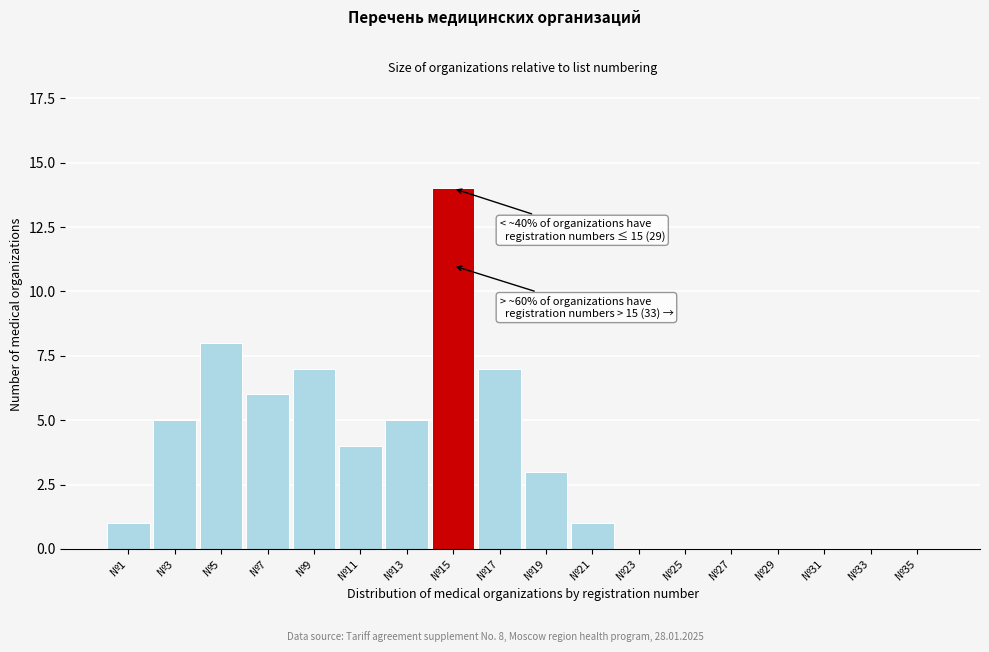

Reading left to right, extract all data points from this chart.

№1=1	№3=5	№5=8	№7=6	№9=7	№11=4	№13=5	№15=14	№17=7	№19=3	№21=1	№23=0	№25=0	№27=0	№29=0	№31=0	№33=0	№35=0